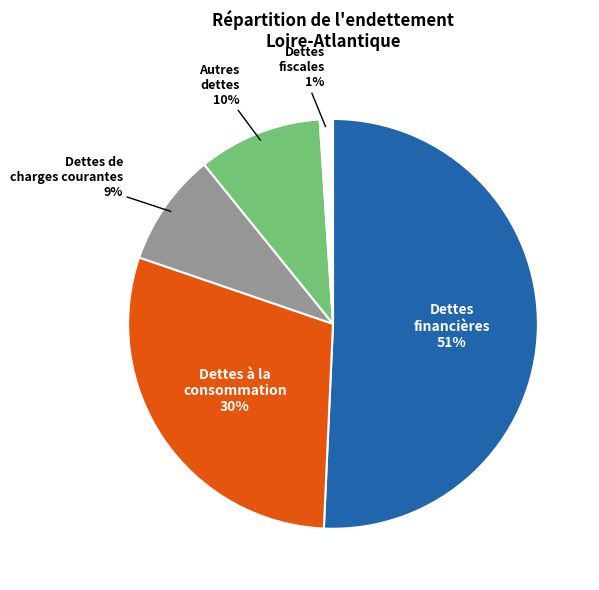

Which has a higher value, Autres dettes or Dettes financières?

Dettes financières